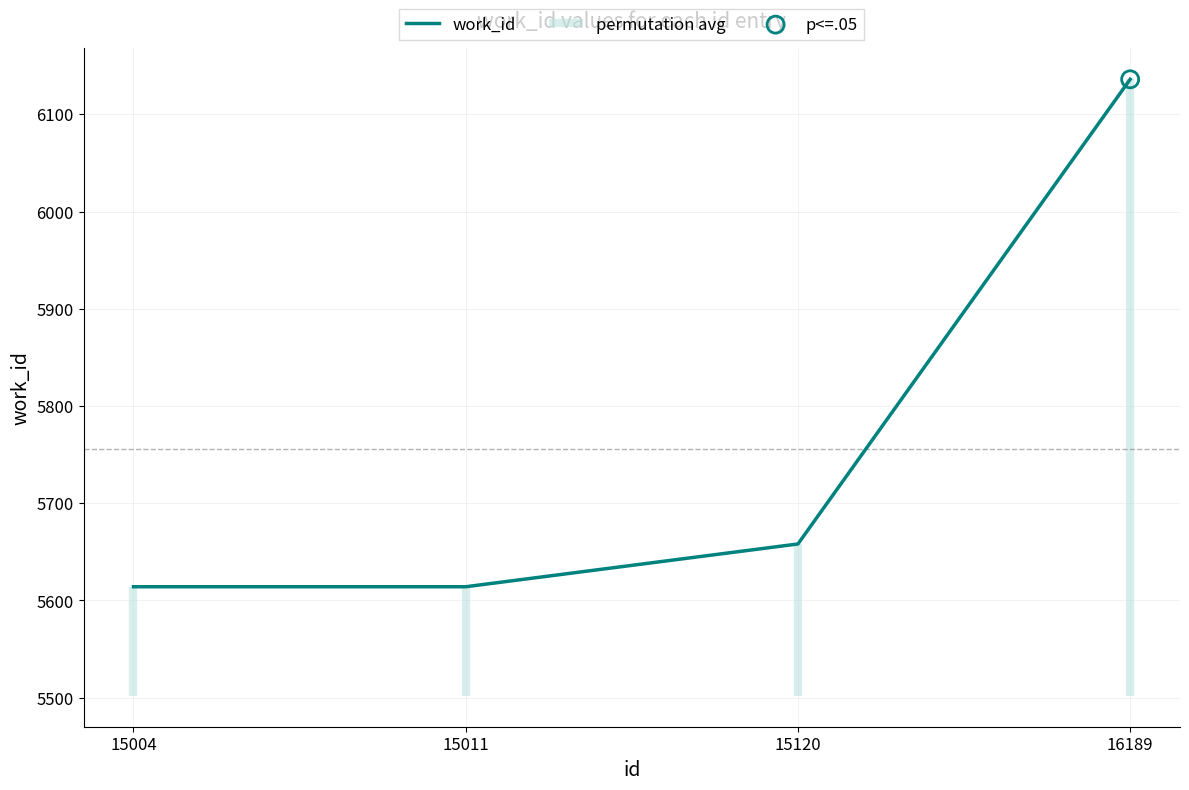

What is the change in value from 15011 to 15120?

+44